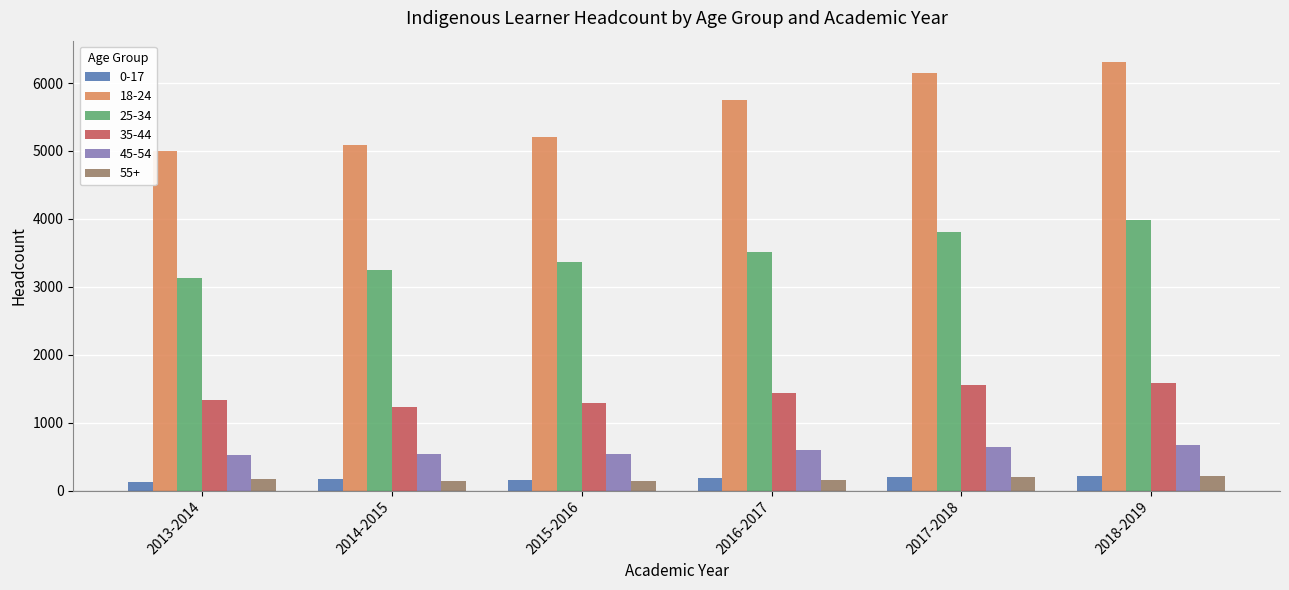

What is the greatest value displayed?

6308